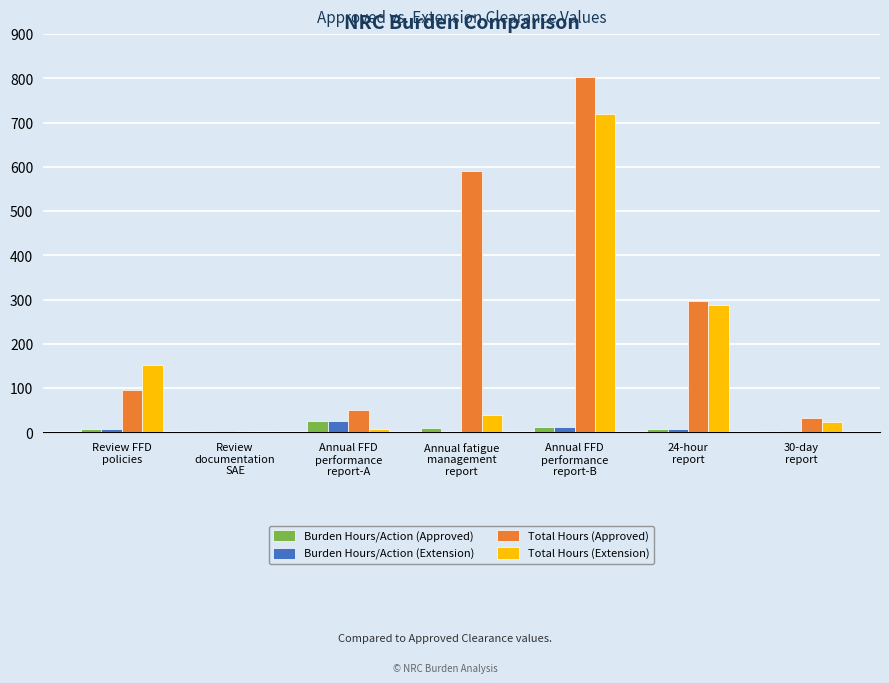

At which category is the sum across all series the highest?

Annual FFD
performance
report-B